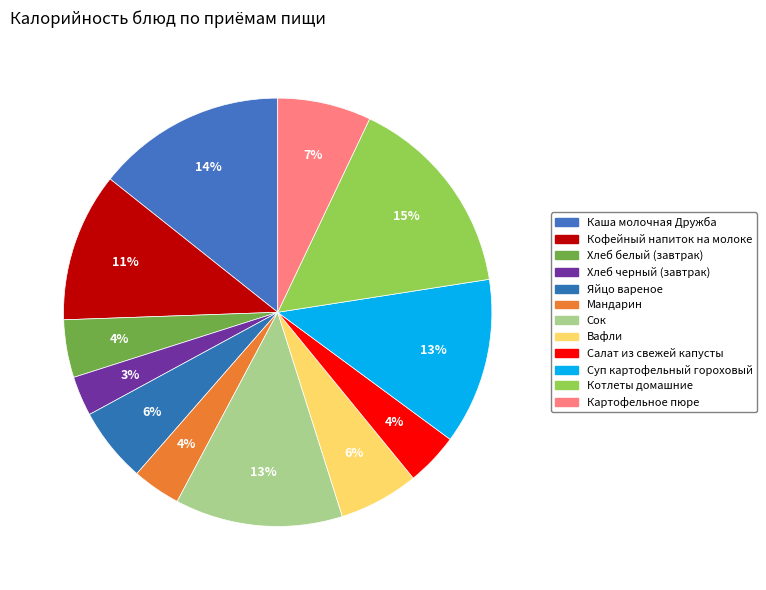

Count the number of slices in the pie.

12